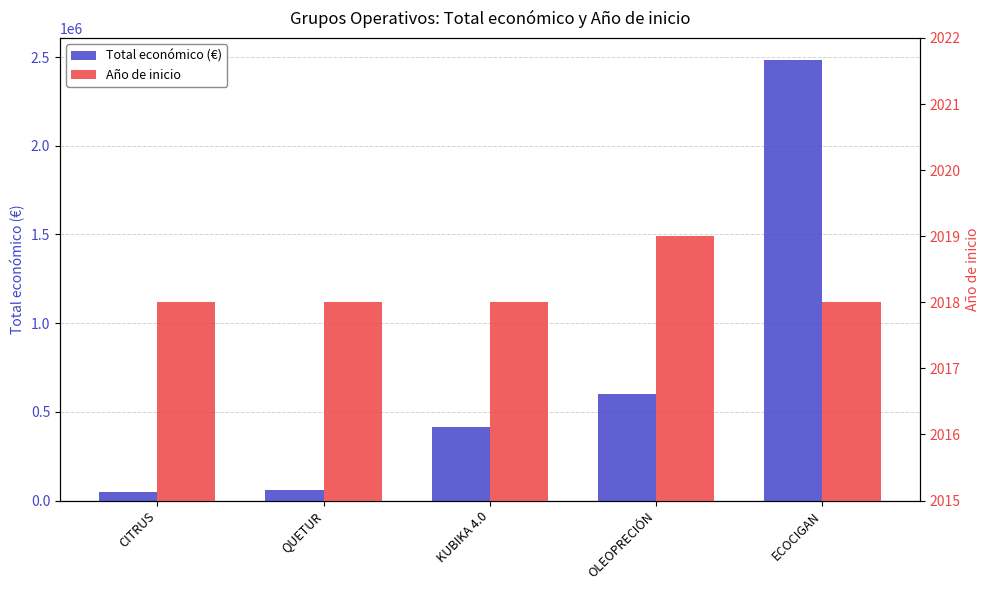

How many categories are shown in the chart?

5